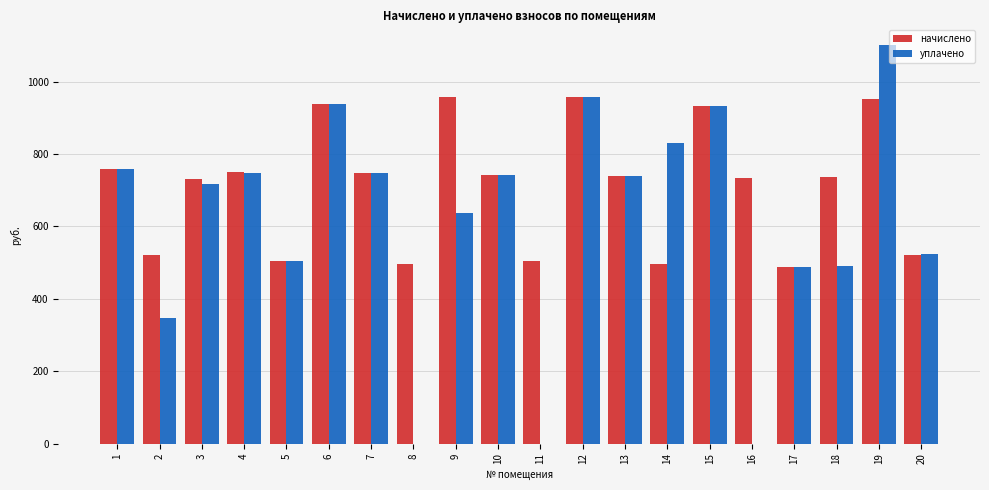

Which series has the widest spread of values?

уплачено